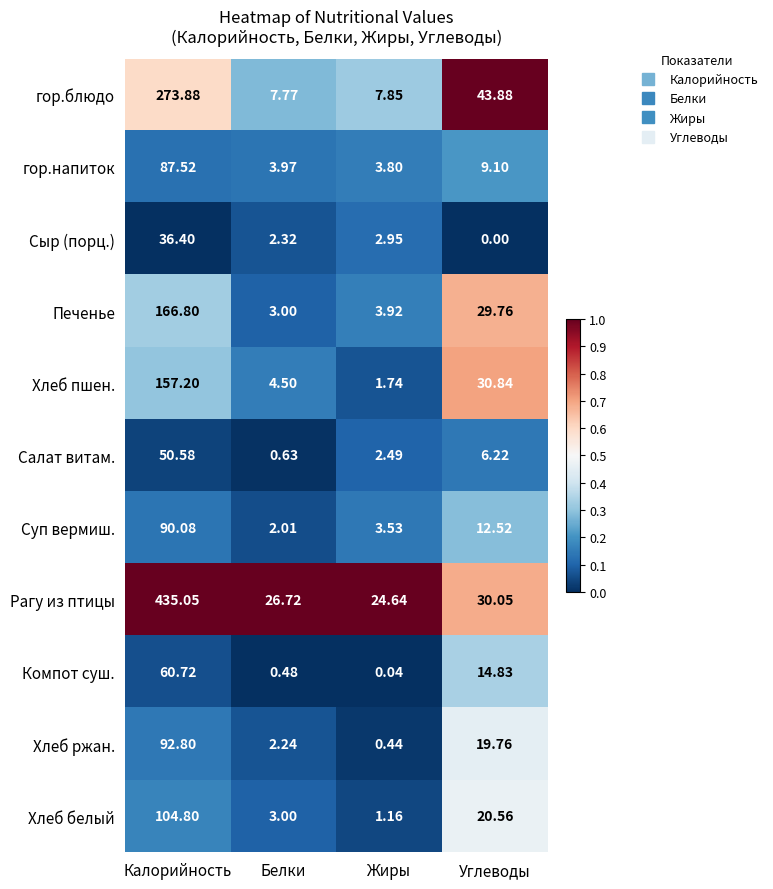

Which label corresponds to the largest value in the chart?

Калорийность